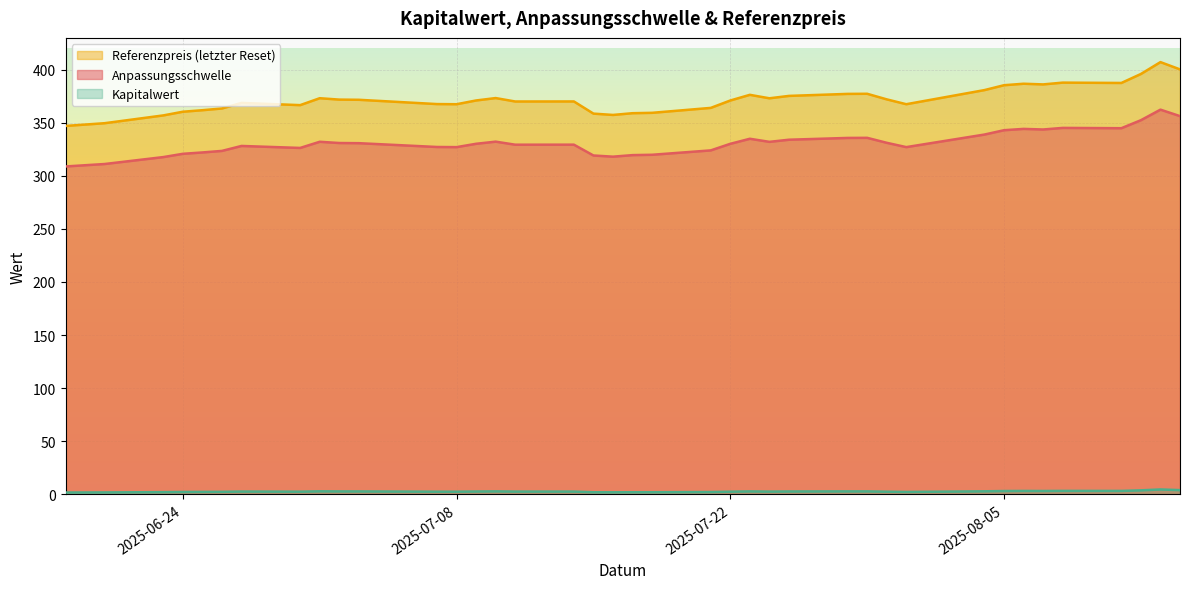

The value of Kapitalwert at 2025-08-07 is 4.5. True or false?

False